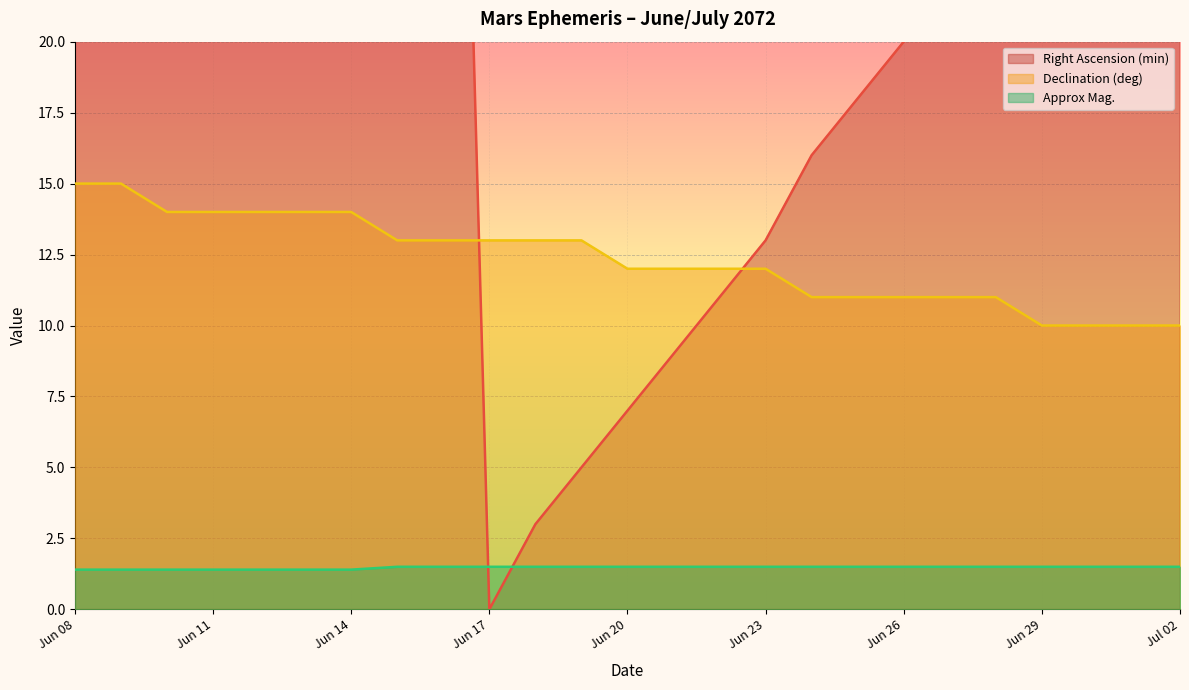

Reading left to right, transcribe all the data shown in this chart.

Right Ascension (min): Jun 08=41.0	Jun 09=43.0	Jun 10=45.0	Jun 11=47.0	Jun 12=50.0	Jun 13=52.0	Jun 14=54.0	Jun 15=56.0	Jun 16=58.0	Jun 17=0.0	Jun 18=3.0	Jun 19=5.0	Jun 20=7.0	Jun 21=9.0	Jun 22=11.0	Jun 23=13.0	Jun 24=16.0	Jun 25=18.0	Jun 26=20.0	Jun 27=22.0	Jun 28=24.0	Jun 29=27.0	Jun 30=29.0	Jul 01=31.0	Jul 02=33.0
Declination (deg): Jun 08=15.0	Jun 09=15.0	Jun 10=14.0	Jun 11=14.0	Jun 12=14.0	Jun 13=14.0	Jun 14=14.0	Jun 15=13.0	Jun 16=13.0	Jun 17=13.0	Jun 18=13.0	Jun 19=13.0	Jun 20=12.0	Jun 21=12.0	Jun 22=12.0	Jun 23=12.0	Jun 24=11.0	Jun 25=11.0	Jun 26=11.0	Jun 27=11.0	Jun 28=11.0	Jun 29=10.0	Jun 30=10.0	Jul 01=10.0	Jul 02=10.0
Approx Mag.: Jun 08=1.4	Jun 09=1.4	Jun 10=1.4	Jun 11=1.4	Jun 12=1.4	Jun 13=1.4	Jun 14=1.4	Jun 15=1.5	Jun 16=1.5	Jun 17=1.5	Jun 18=1.5	Jun 19=1.5	Jun 20=1.5	Jun 21=1.5	Jun 22=1.5	Jun 23=1.5	Jun 24=1.5	Jun 25=1.5	Jun 26=1.5	Jun 27=1.5	Jun 28=1.5	Jun 29=1.5	Jun 30=1.5	Jul 01=1.5	Jul 02=1.5